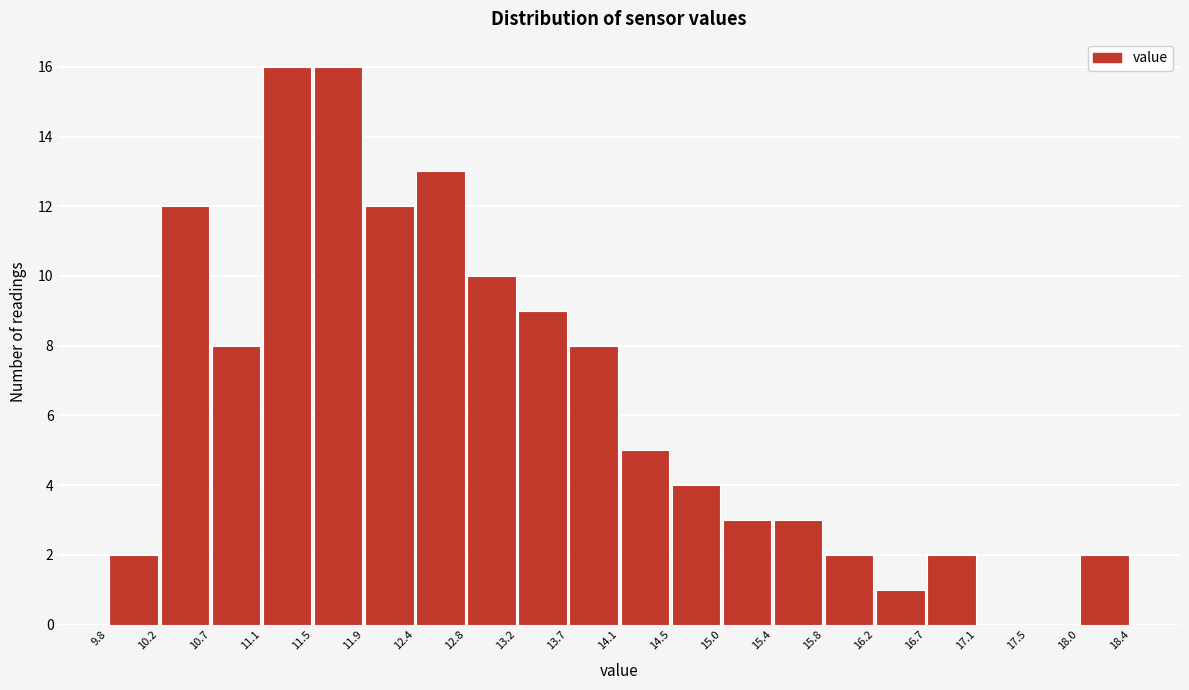

Reading left to right, transcribe this chart: for each bar, give the range it covers on the x-axis and its height. The values are not printed on the chart, so give them approximately, as read against the axis.

9.8 to 10.2: 2
10.2 to 10.7: 12
10.7 to 11.1: 8
11.1 to 11.5: 16
11.5 to 11.9: 16
11.9 to 12.4: 12
12.4 to 12.8: 13
12.8 to 13.2: 10
13.2 to 13.7: 9
13.7 to 14.1: 8
14.1 to 14.5: 5
14.5 to 15.0: 4
15.0 to 15.4: 3
15.4 to 15.8: 3
15.8 to 16.2: 2
16.2 to 16.7: 1
16.7 to 17.1: 2
17.1 to 17.5: 0
17.5 to 18.0: 0
18.0 to 18.4: 2